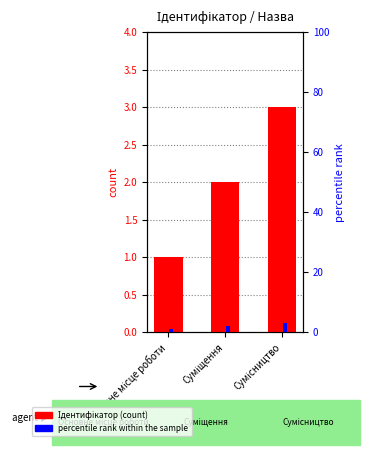

What is the approximate value of percentile rank within the sample at Основне місце роботи?

1.0